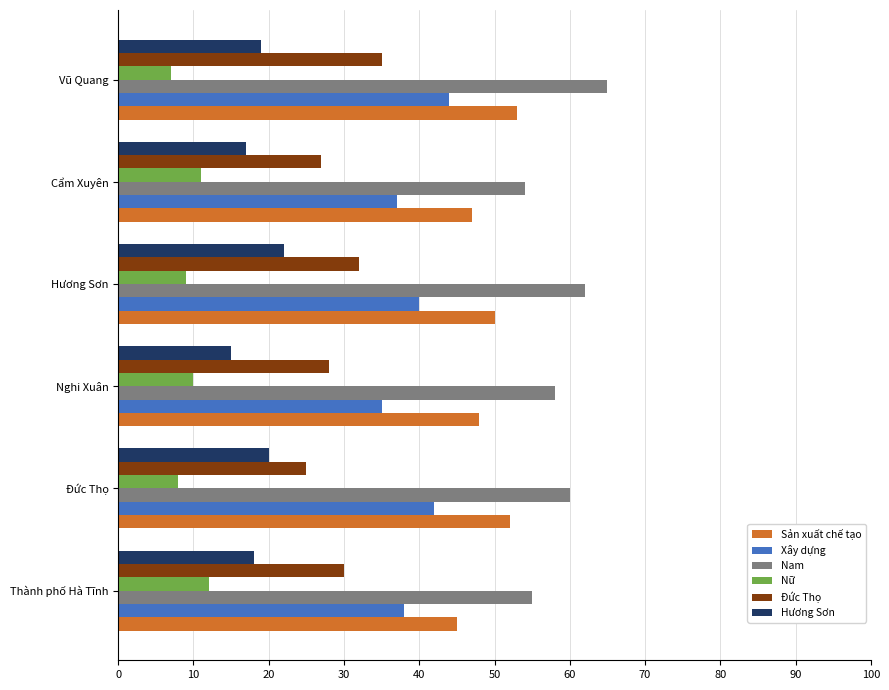

What is the spread (max minus min) of values at Thành phố Hà Tĩnh?

43